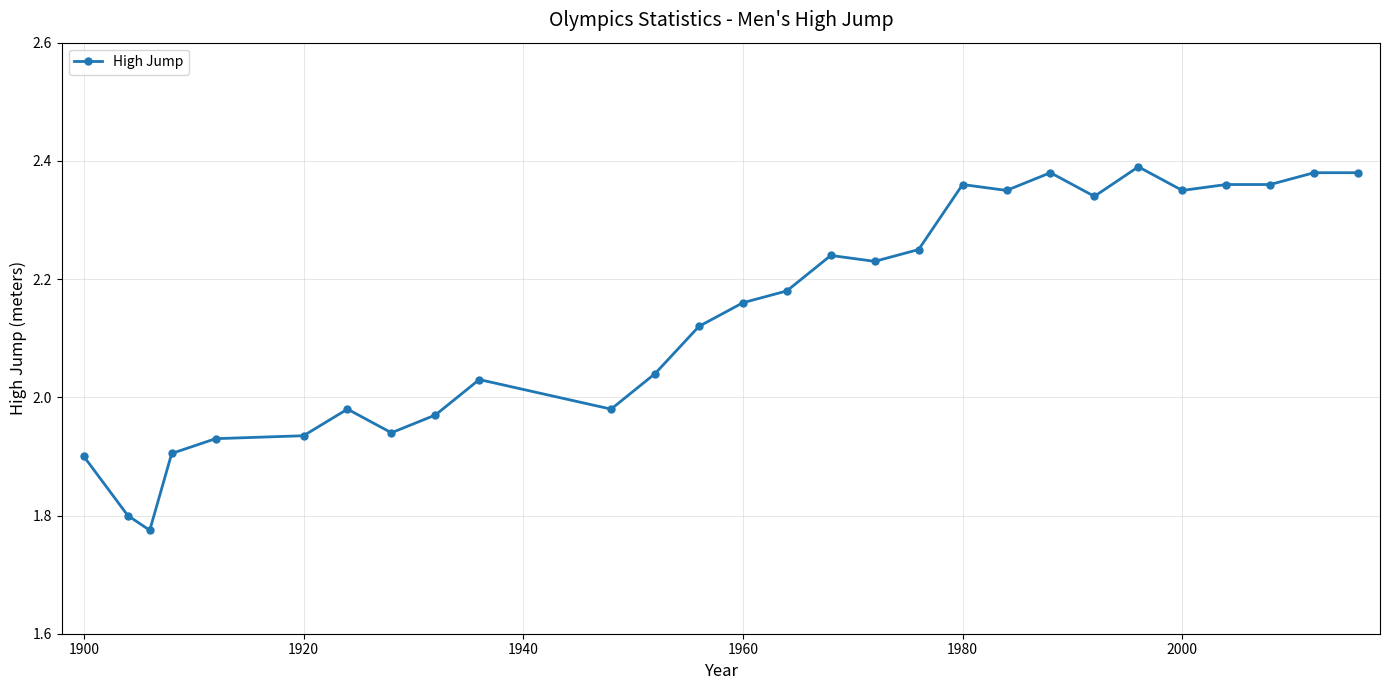

What is the sum of all values?

60.0